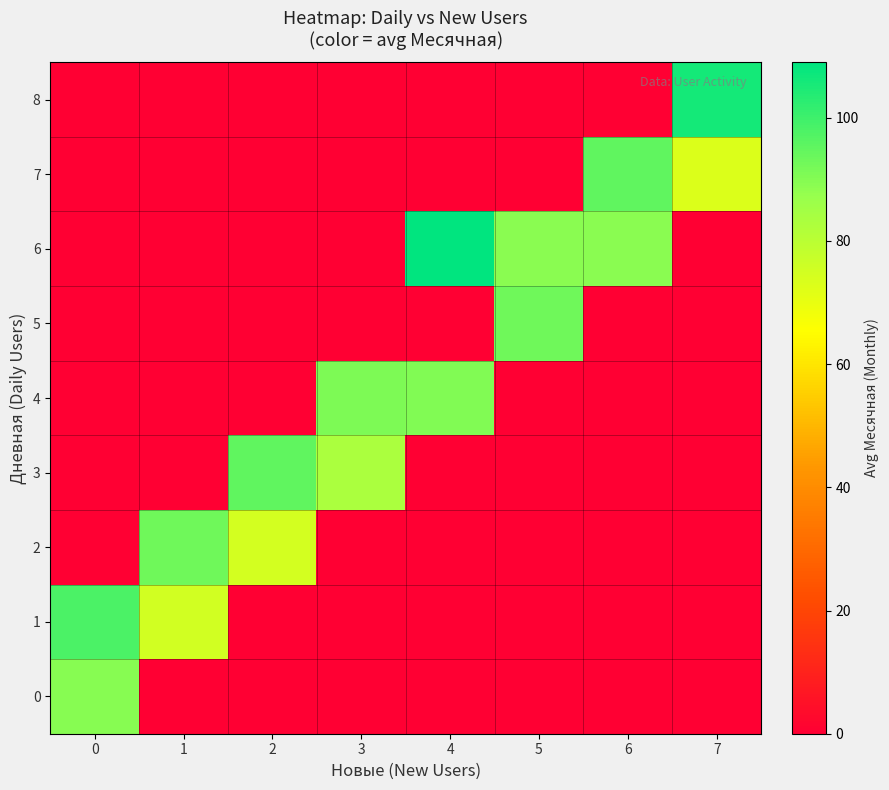

Which series has the widest spread of values?

row_6